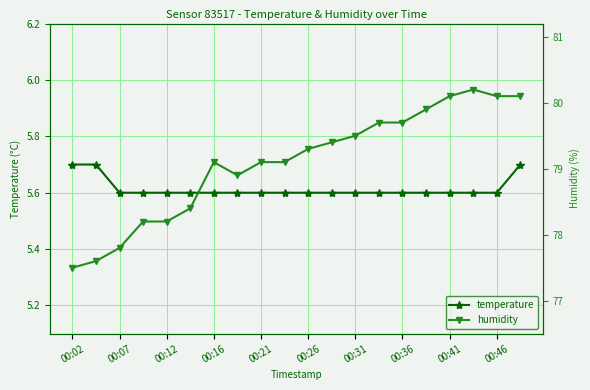

What are all the series names shown in the legend?

temperature, humidity